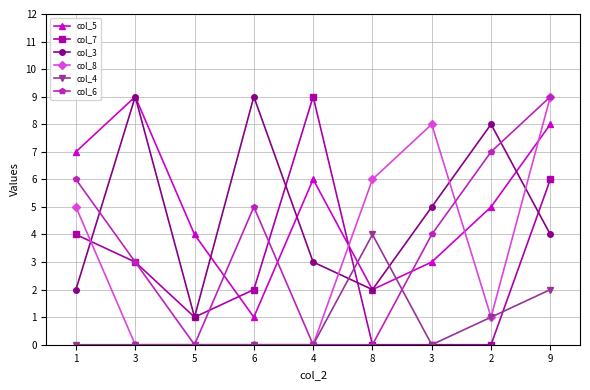

Does the chart have visible grid lines?

Yes